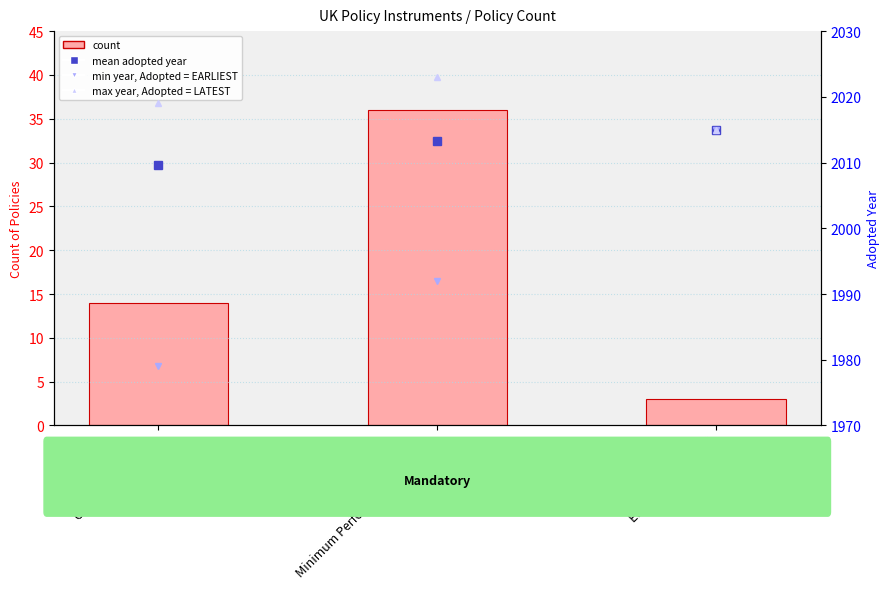

Which series has the largest total across all categories?

max adopted year (ABSENT)